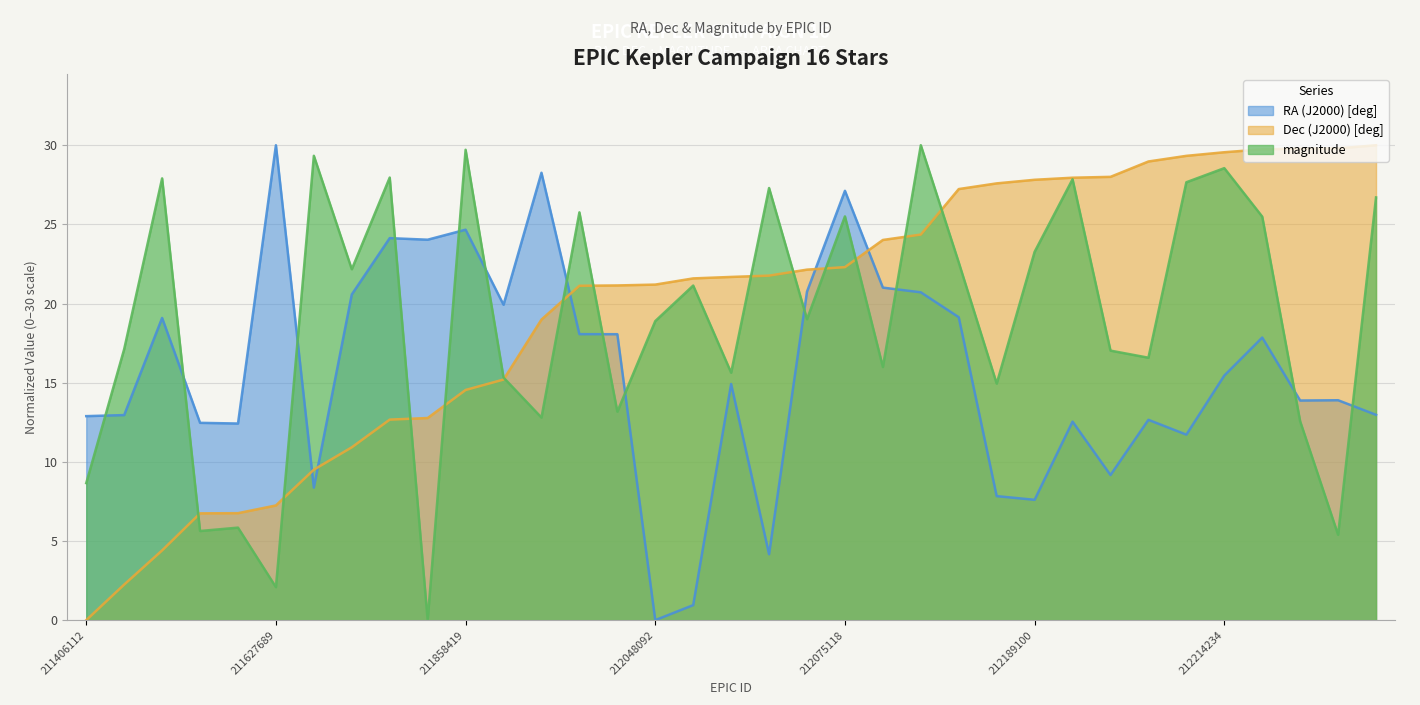

How many times do RA (J2000) [deg] and Dec (J2000) [deg] cross each other?

5